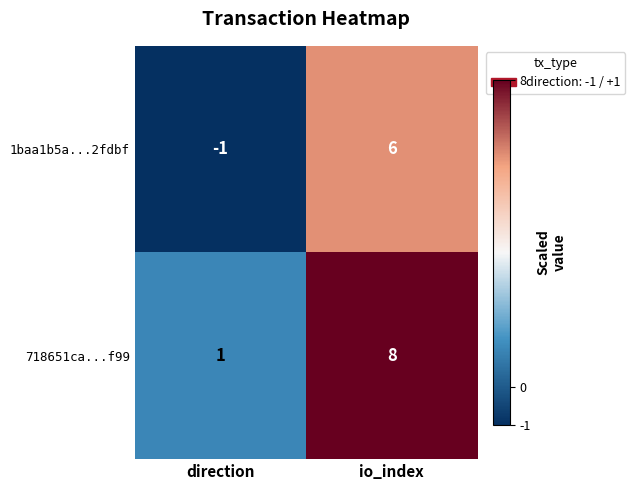

Reading left to right, extract all data points from this chart.

1baa1b5a...2fdbf: -1	6
718651ca...f99: 1	8